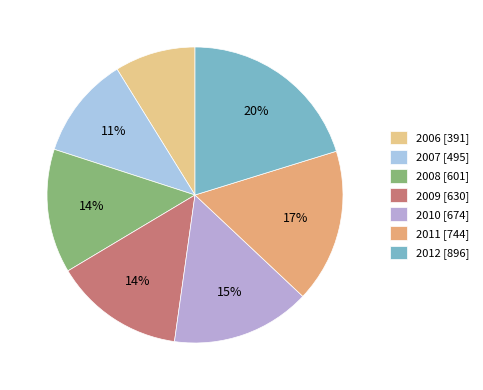

Rank the categories by value from lowest to highest.

2006, 2007, 2008, 2009, 2010, 2011, 2012